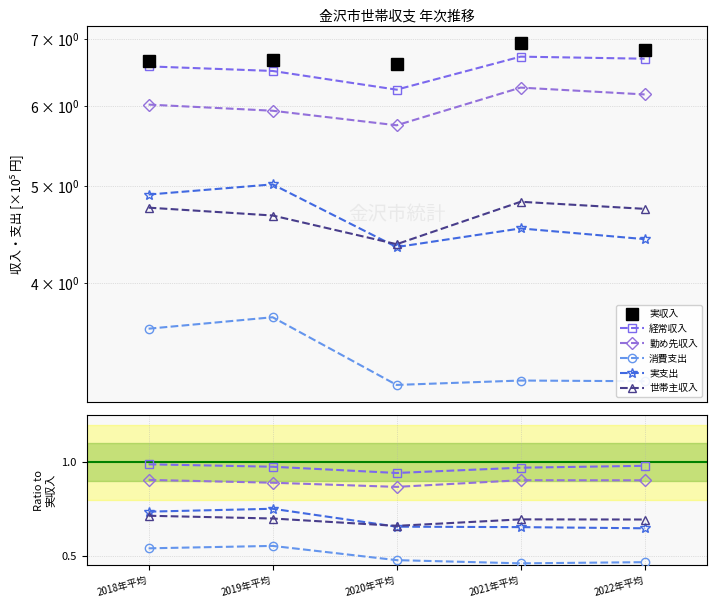

True or false: 消費支出 has more than 1 points higher than both neighbors.

False